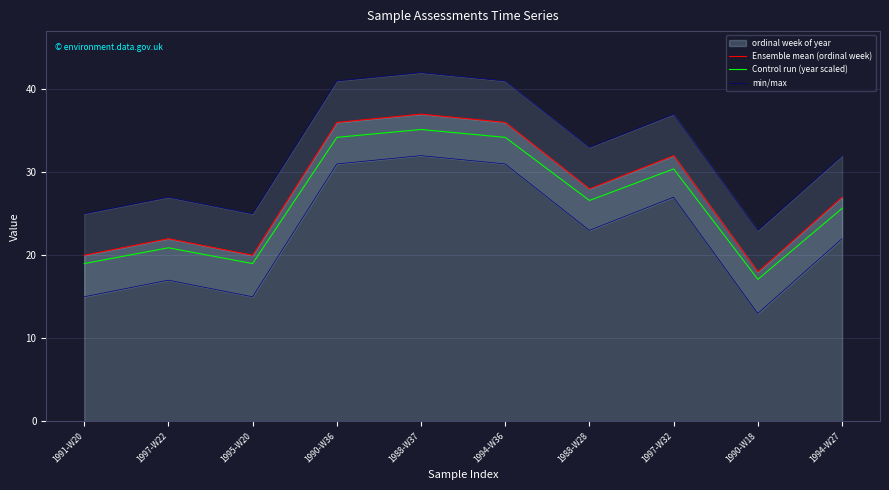

What is the greatest value displayed?

42.0